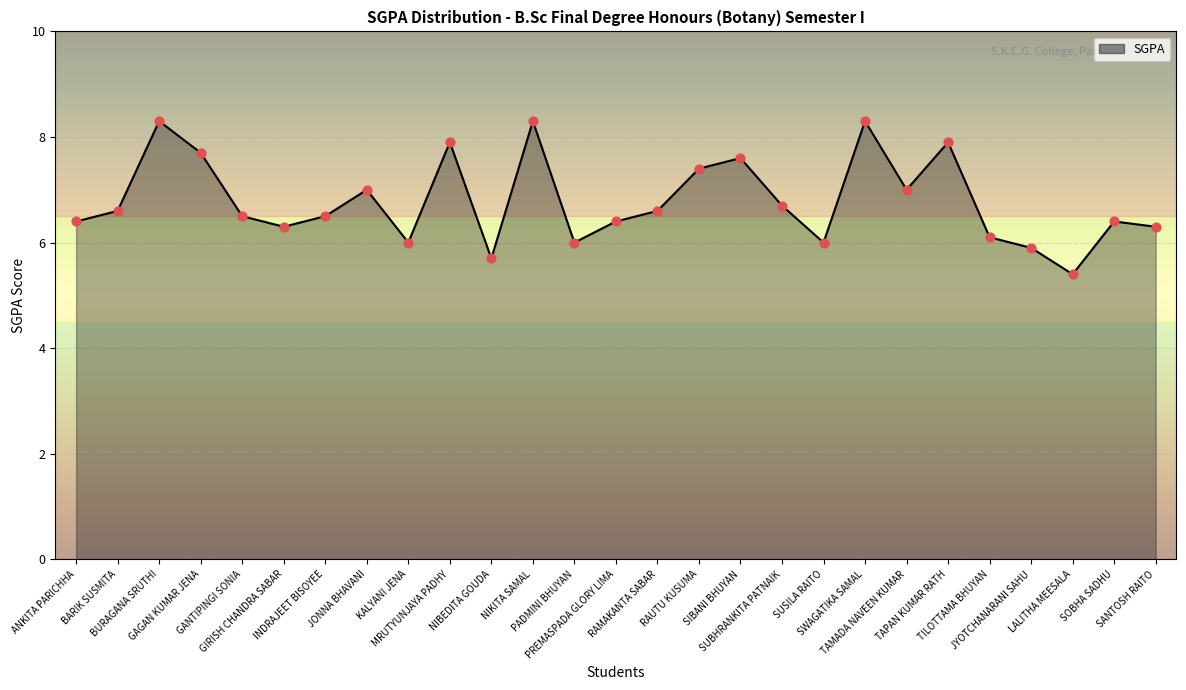

What is the change in value from BARIK SUSMITA to BURAGANA SRUTHI?

+1.7